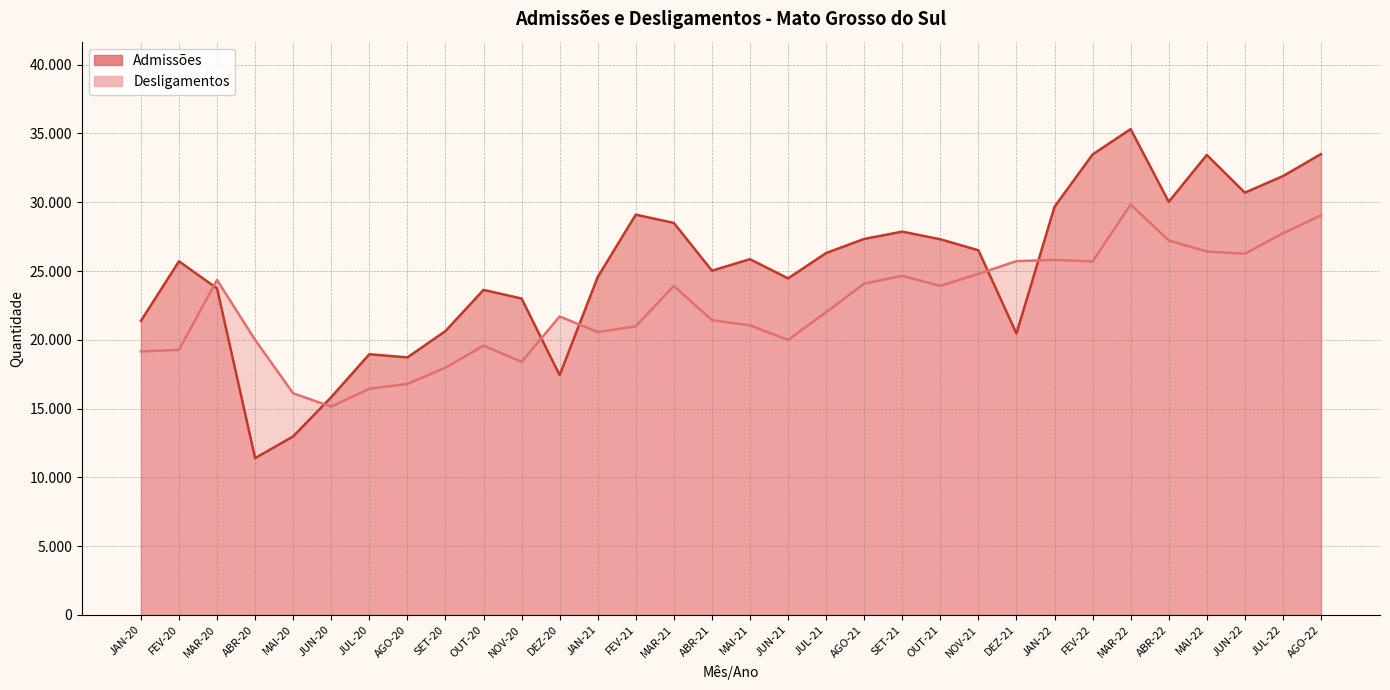

Is it true that Desligamentos equals 19991 at ABR-20?

True